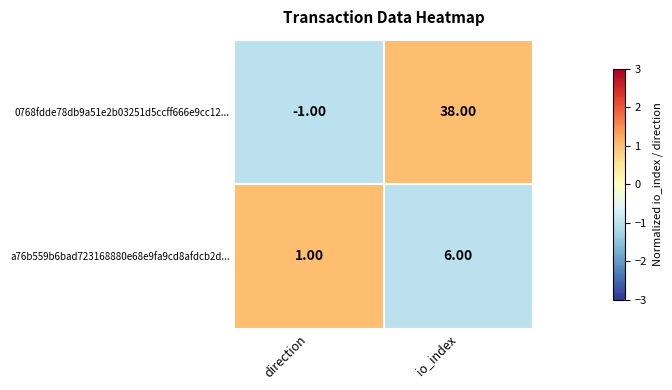

List the labels in order of a76b559b6bad723168880e68e9fa9cd8afdcb2d... value, largest first.

io_index, direction